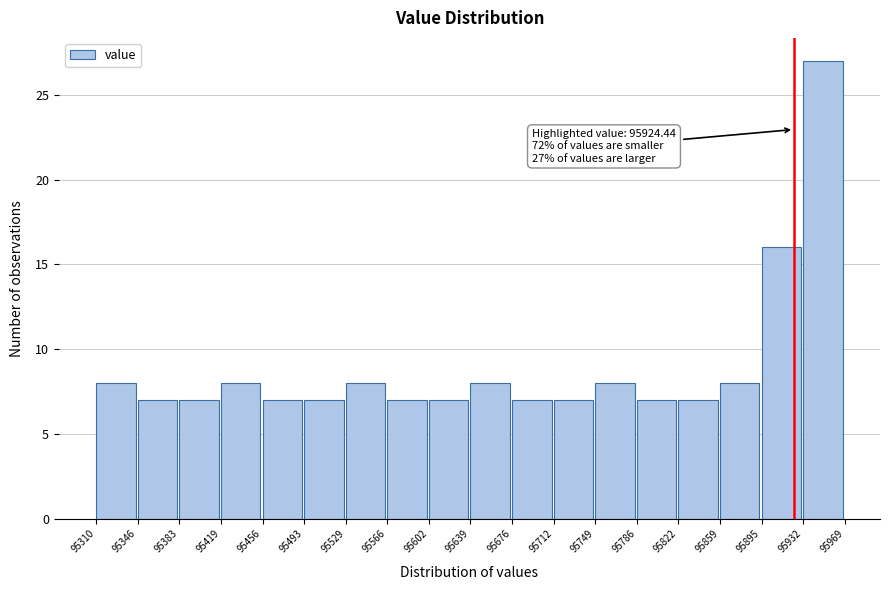

Over which range of the x-axis is the bar tallest?

95932 to 95969